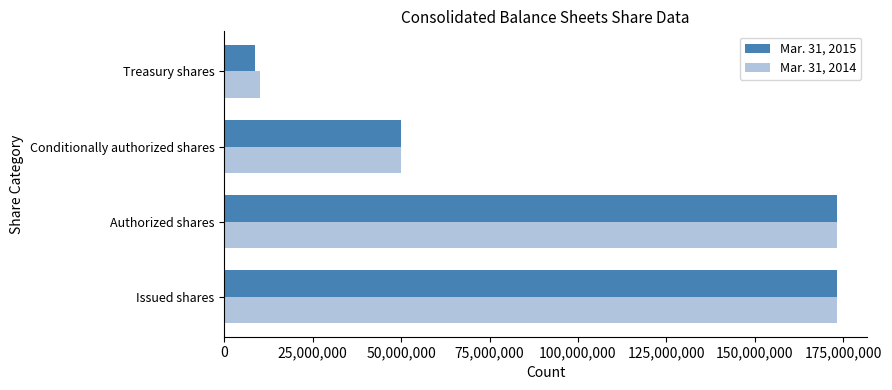

Which series has the widest spread of values?

Mar. 31, 2015